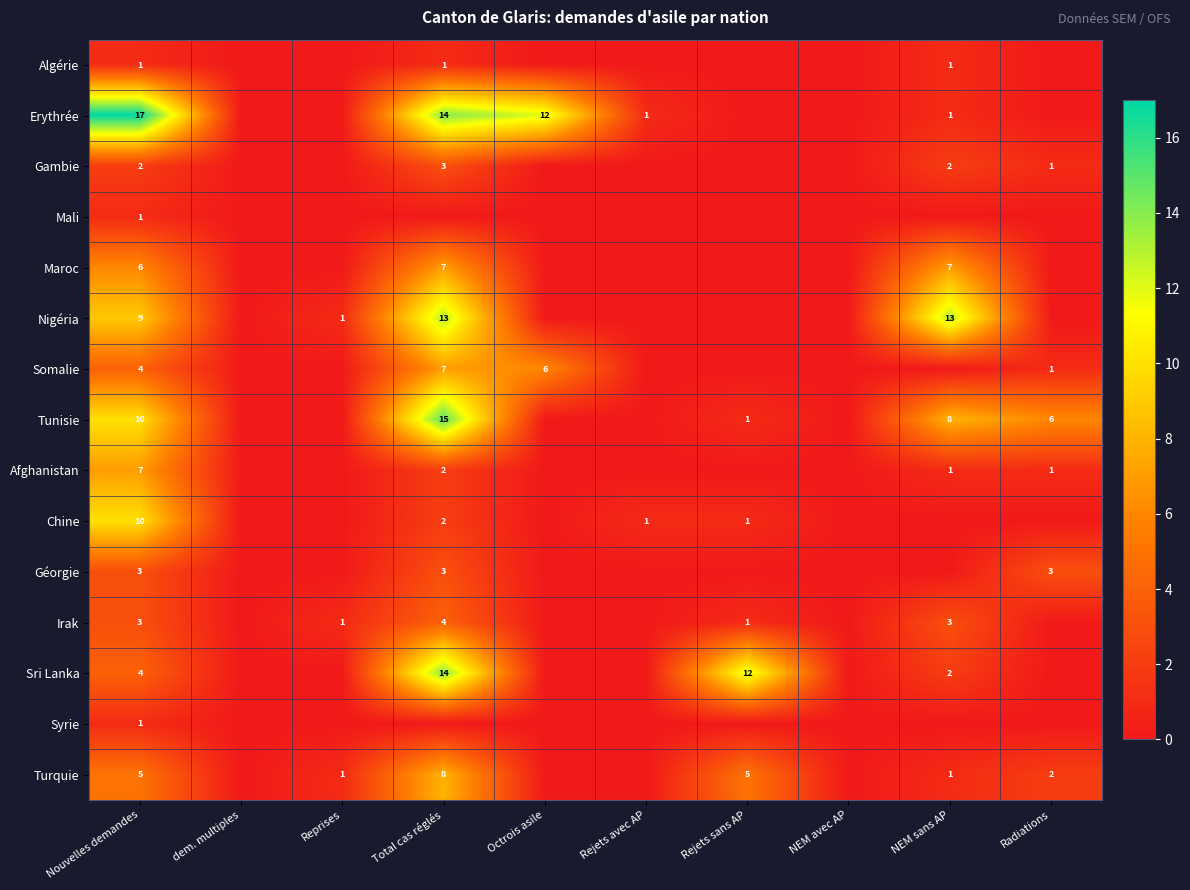

The value of Erythrée at Total cas réglés is 9. True or false?

False